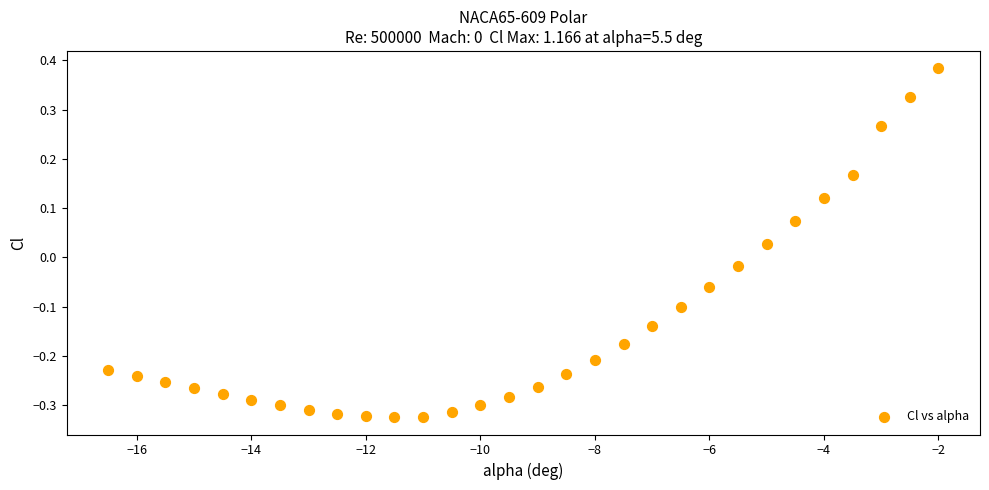

What is the range of X values (max minus min)?

14.5